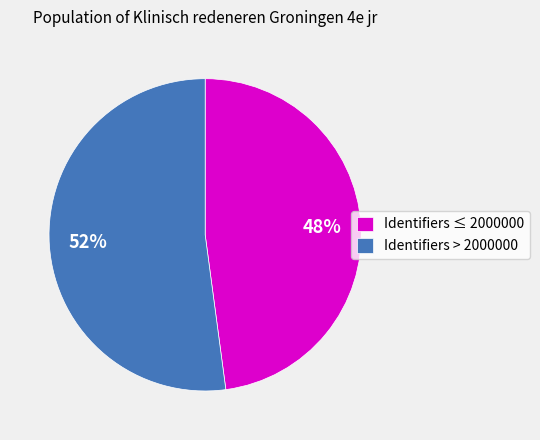

Count the number of slices in the pie.

2